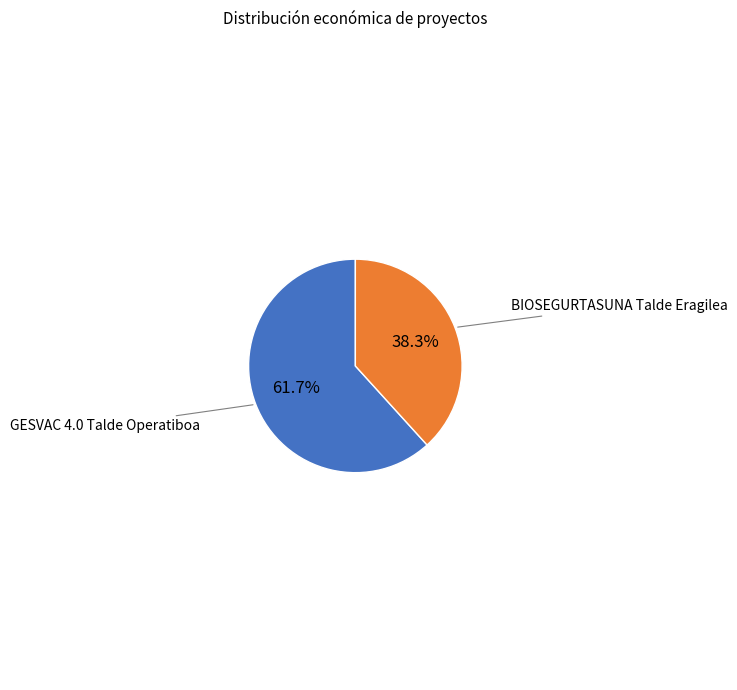

Is there a majority slice in this chart?

Yes